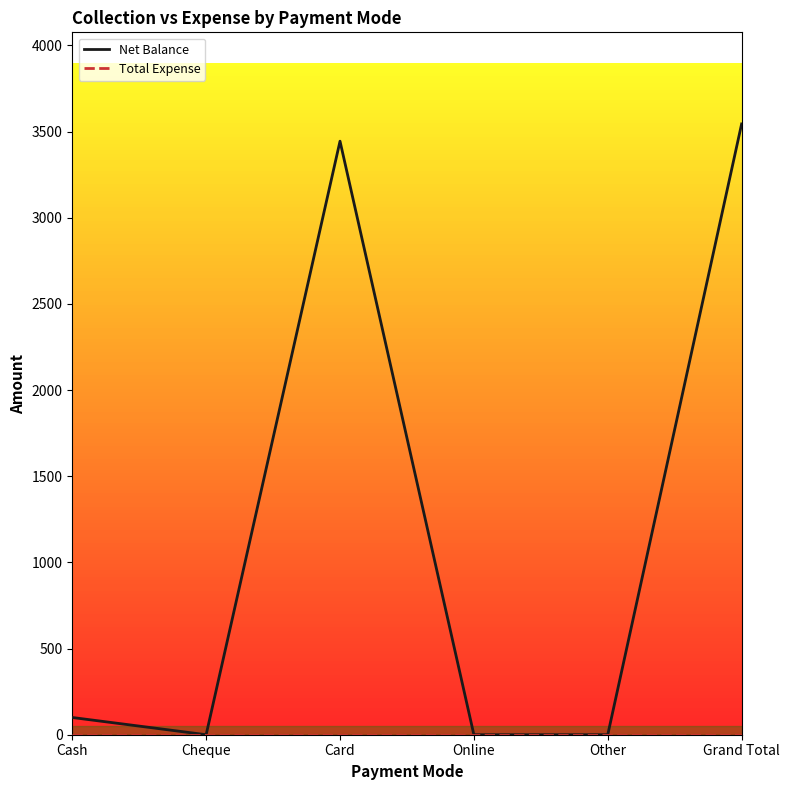

Where is the first local minimum for Net Balance?

Cheque